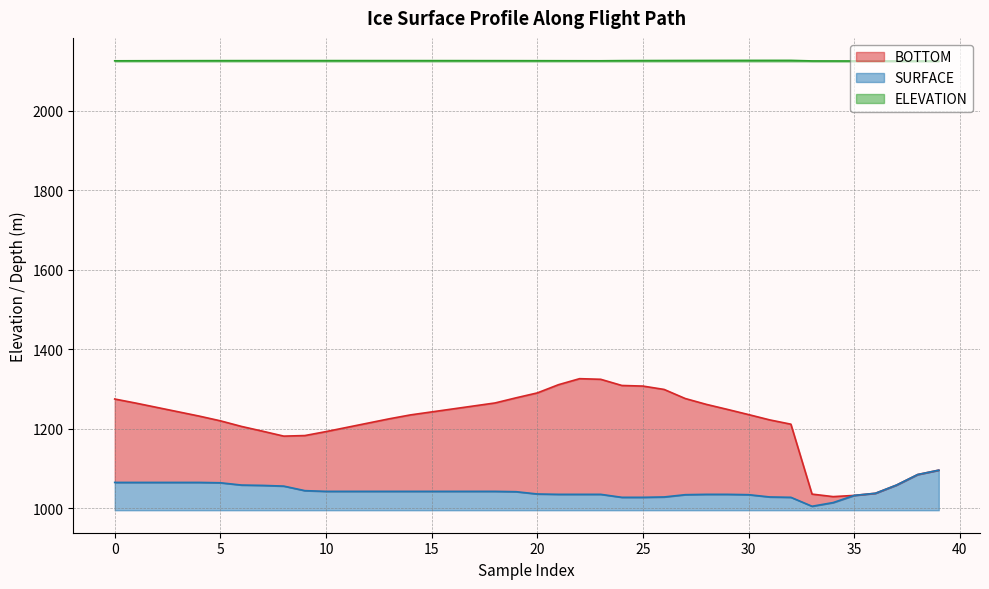

What is the average value of the BOTTOM series?

1215.2